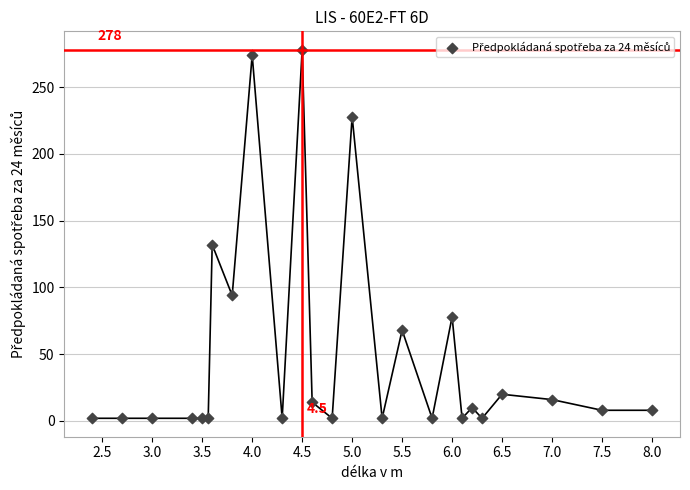

What Y value in the scatter plot is closest to 140?

132